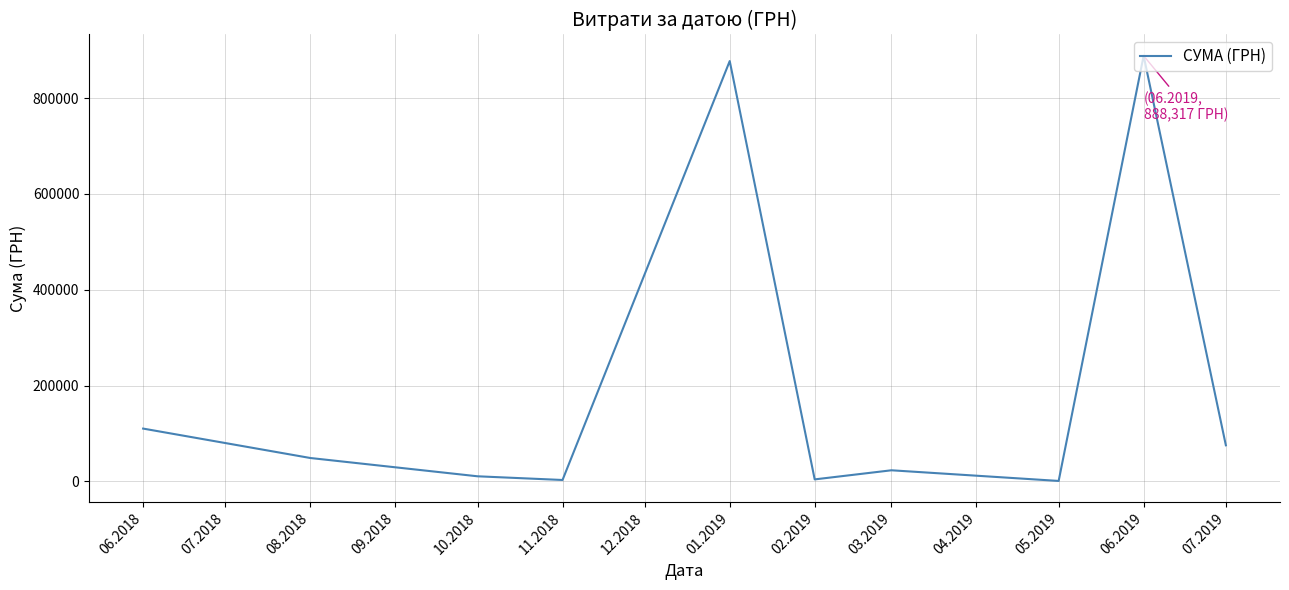

What is the greatest value displayed?

888317.1